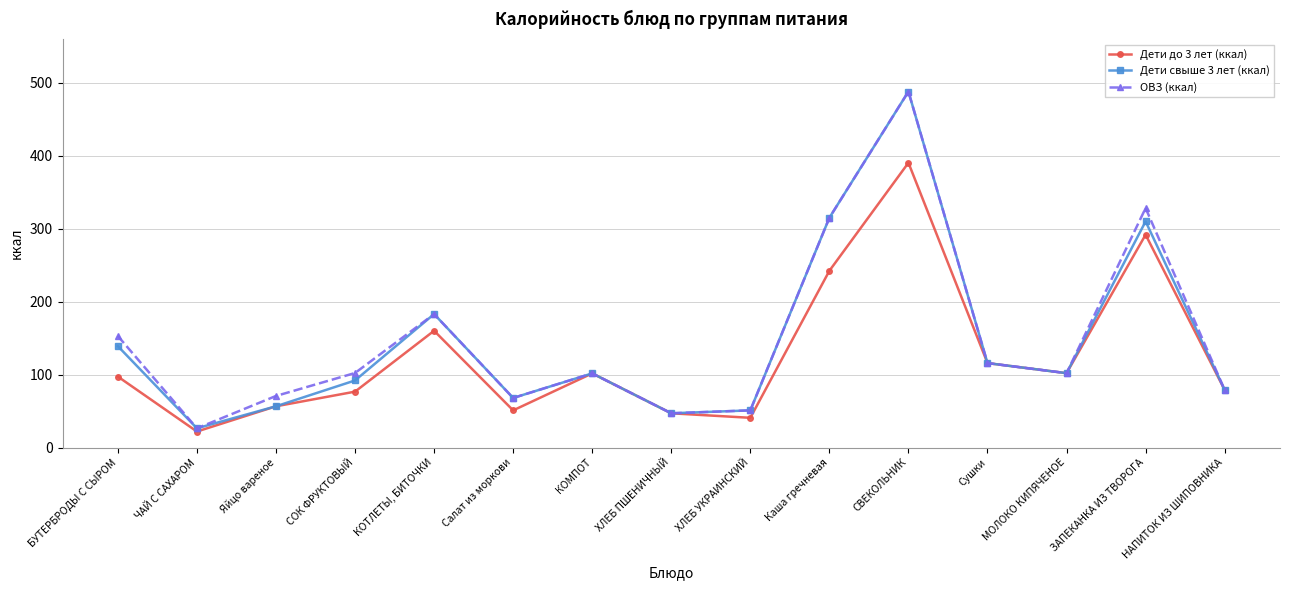

What is the label of the 9th point from the left?

ХЛЕБ УКРАИНСКИЙ